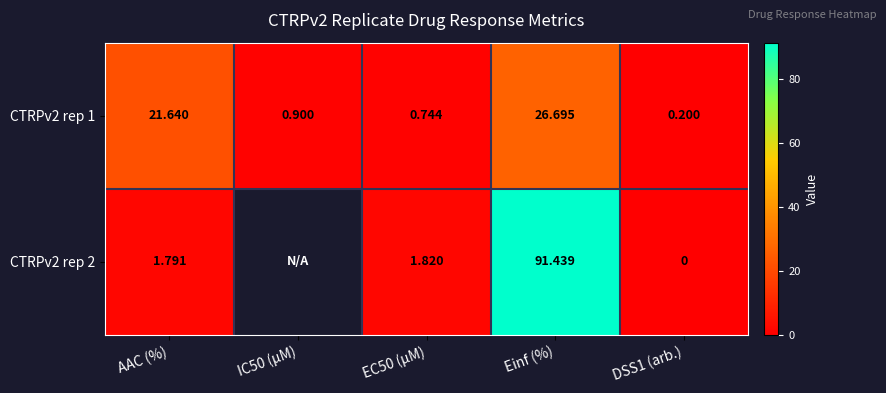

The value of CTRPv2 rep 1 at AAC (%) is 21.6. True or false?

True